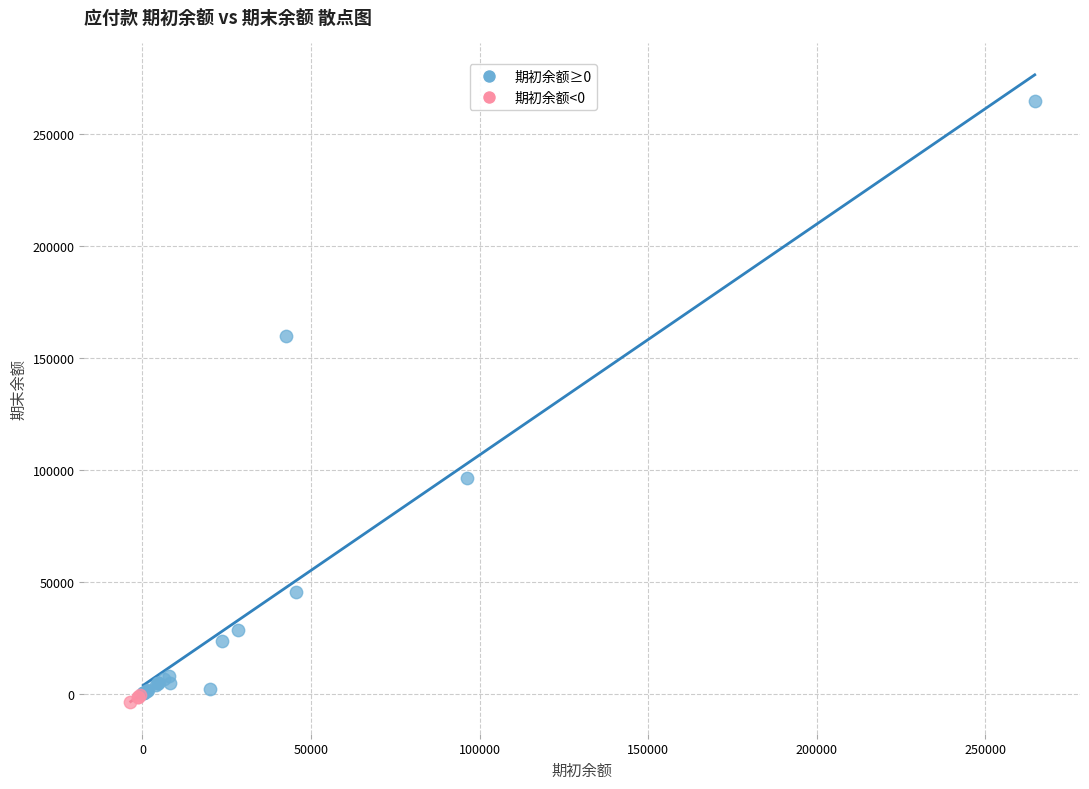

Which series reaches the maximum Y coordinate?

期初余额≥0